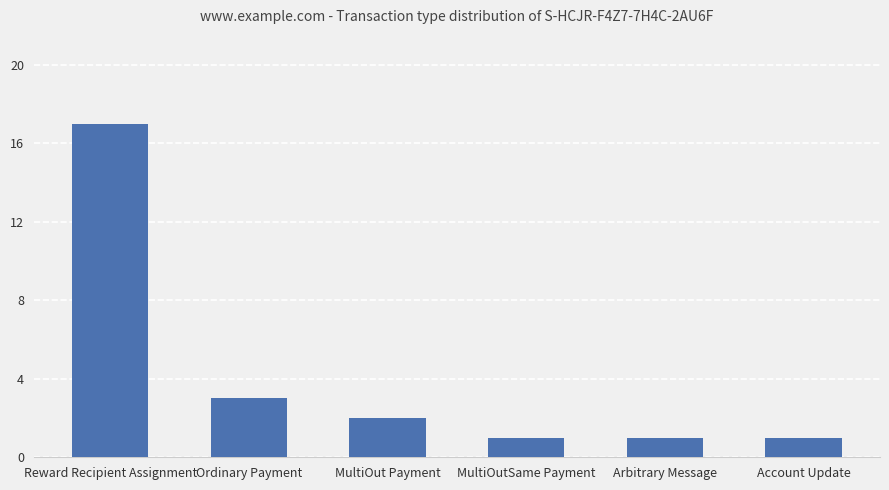

What is the change in value from MultiOut Payment to Arbitrary Message?

-1